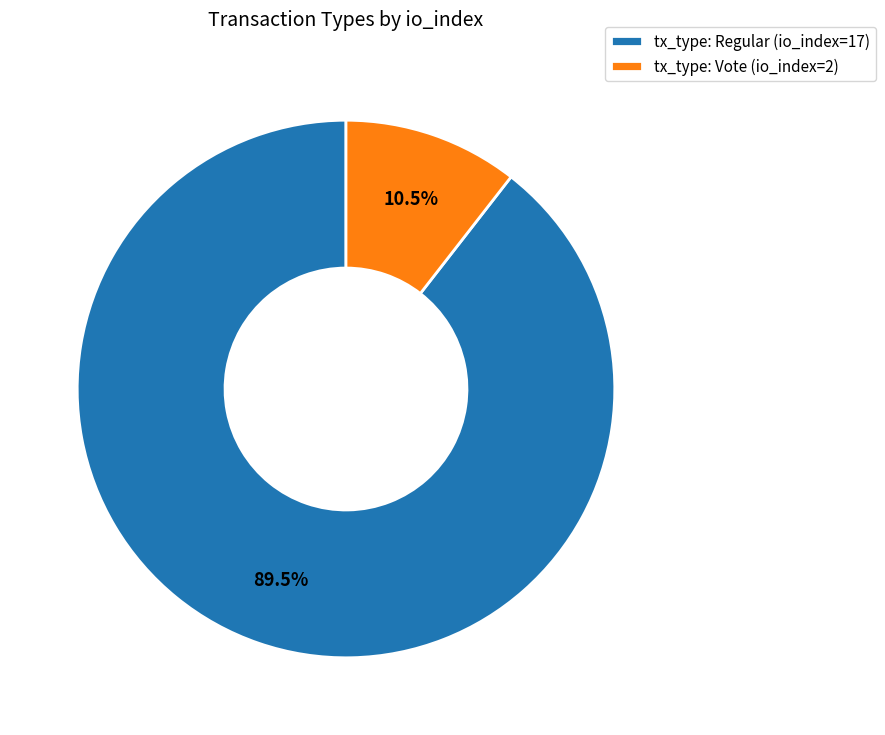

Is it true that tx_type: Regular (io_index=17) is 96% of the pie?

False